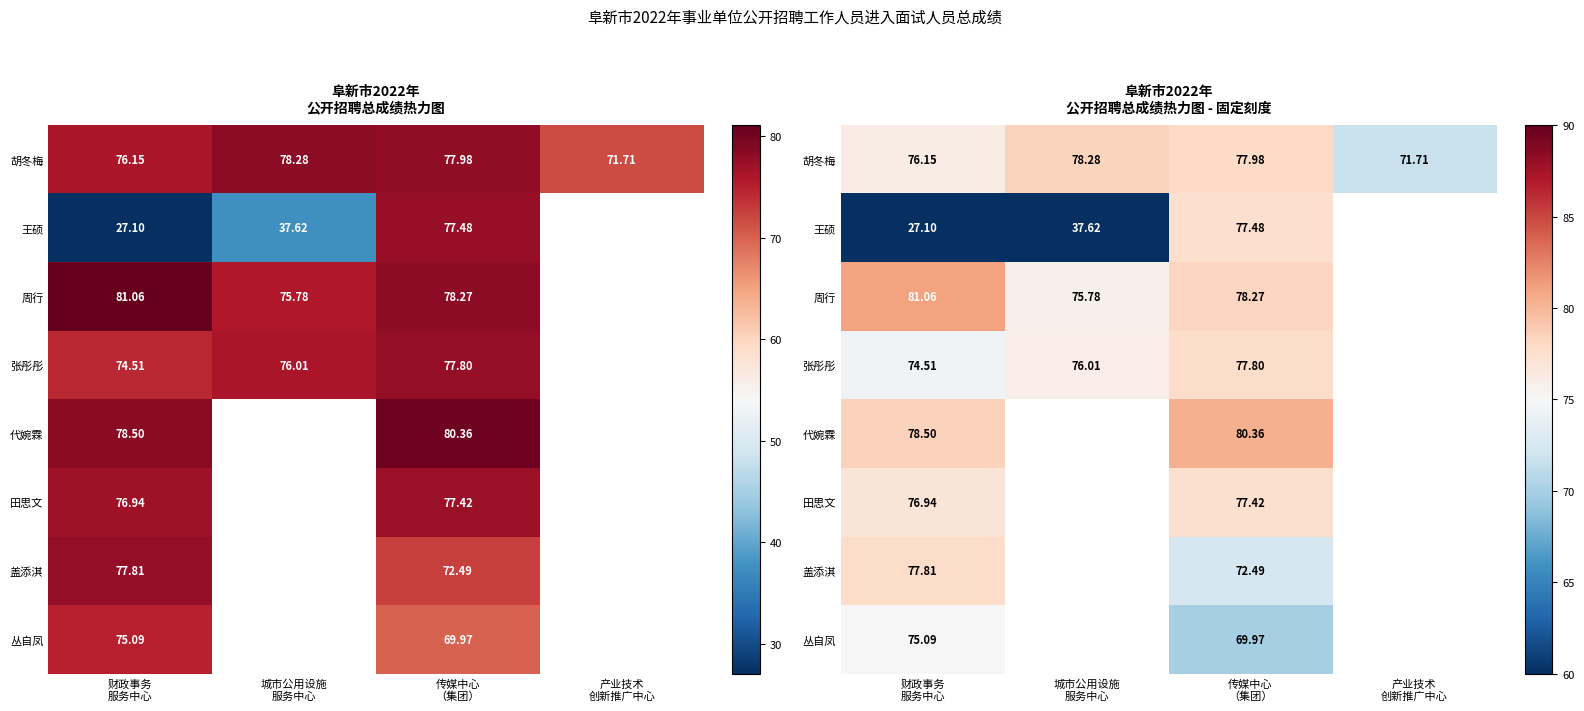

What is the maximum value shown in the chart?

81.1